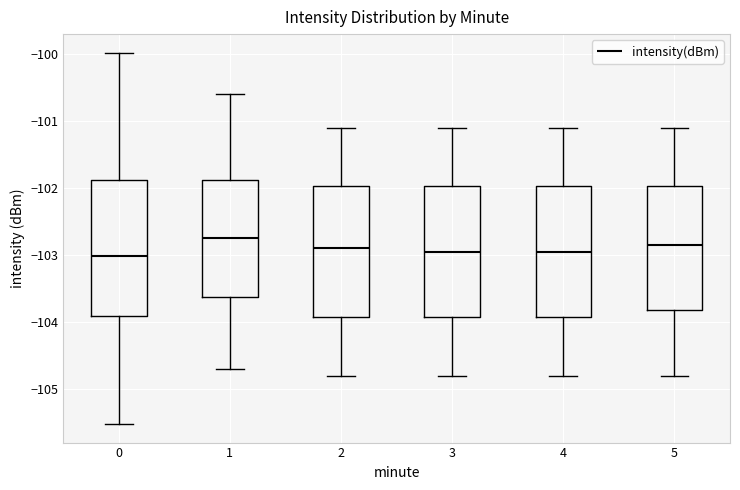

Reading left to right, transcribe this box plot: for each box, give where its median line is, the range the box spans, and where its two whiskers end, as read against the y-axis. The values are not printed on the chart, so give them approximately, as read against the axis.

0: median -103.0, box -103.9 to -101.9, whiskers -105.5 to -100.0
1: median -102.7, box -103.6 to -101.9, whiskers -104.7 to -100.6
2: median -102.9, box -103.9 to -102.0, whiskers -104.8 to -101.1
3: median -102.9, box -103.9 to -102.0, whiskers -104.8 to -101.1
4: median -102.9, box -103.9 to -102.0, whiskers -104.8 to -101.1
5: median -102.8, box -103.8 to -102.0, whiskers -104.8 to -101.1